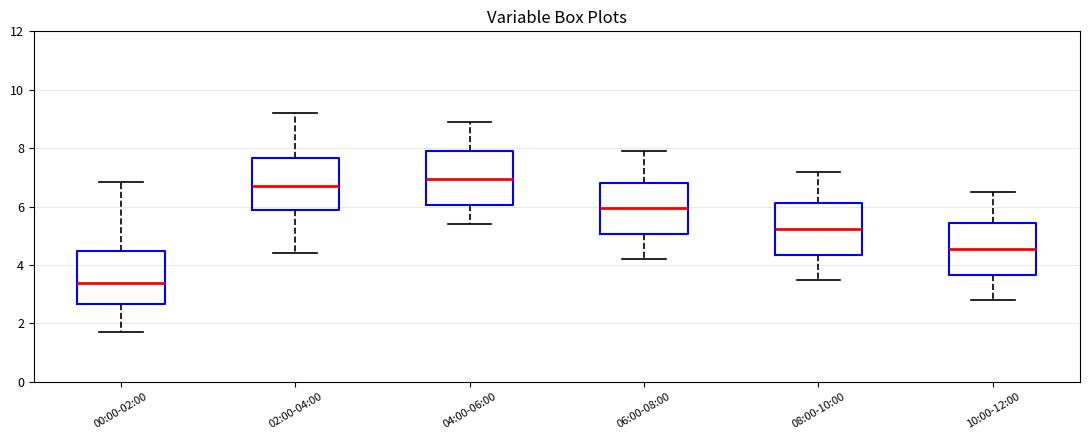

Reading left to right, transcribe this box plot: for each box, give where its median line is, the range the box spans, and where its two whiskers end, as read against the y-axis. The values are not printed on the chart, so give them approximately, as read against the axis.

00:00-02:00: median 3.4, box 2.6 to 4.4, whiskers 1.8 to 6.8
02:00-04:00: median 6.8, box 5.8 to 7.6, whiskers 4.4 to 9.2
04:00-06:00: median 7.0, box 6.0 to 8.0, whiskers 5.4 to 9.0
06:00-08:00: median 6.0, box 5.0 to 6.8, whiskers 4.2 to 8.0
08:00-10:00: median 5.2, box 4.4 to 6.2, whiskers 3.6 to 7.2
10:00-12:00: median 4.6, box 3.6 to 5.4, whiskers 2.8 to 6.6